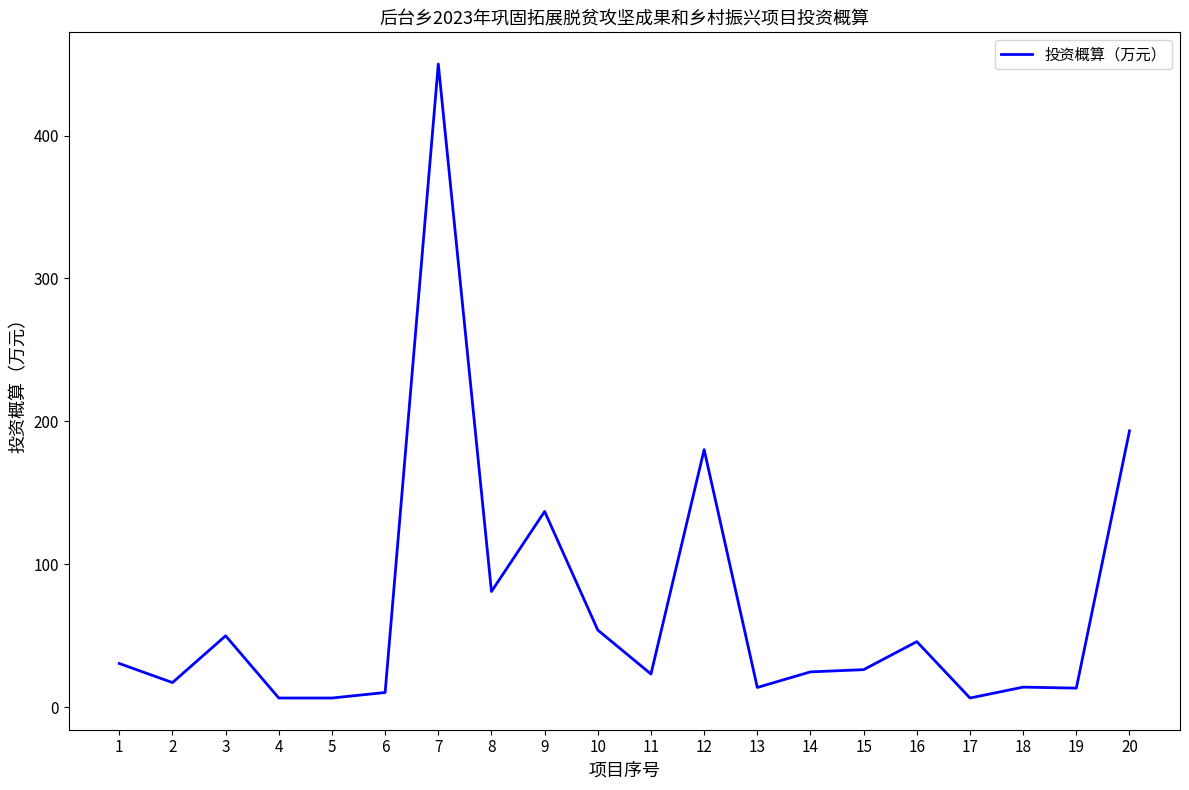

How many lines are shown in the chart?

1